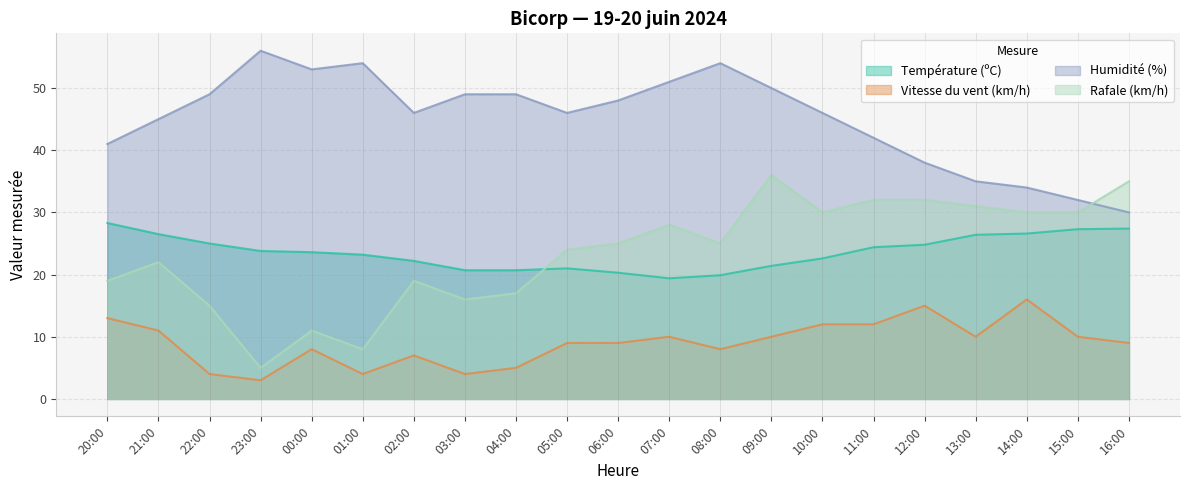

Where is Vitesse du vent (km/h) nearest to the value 9?

05:00